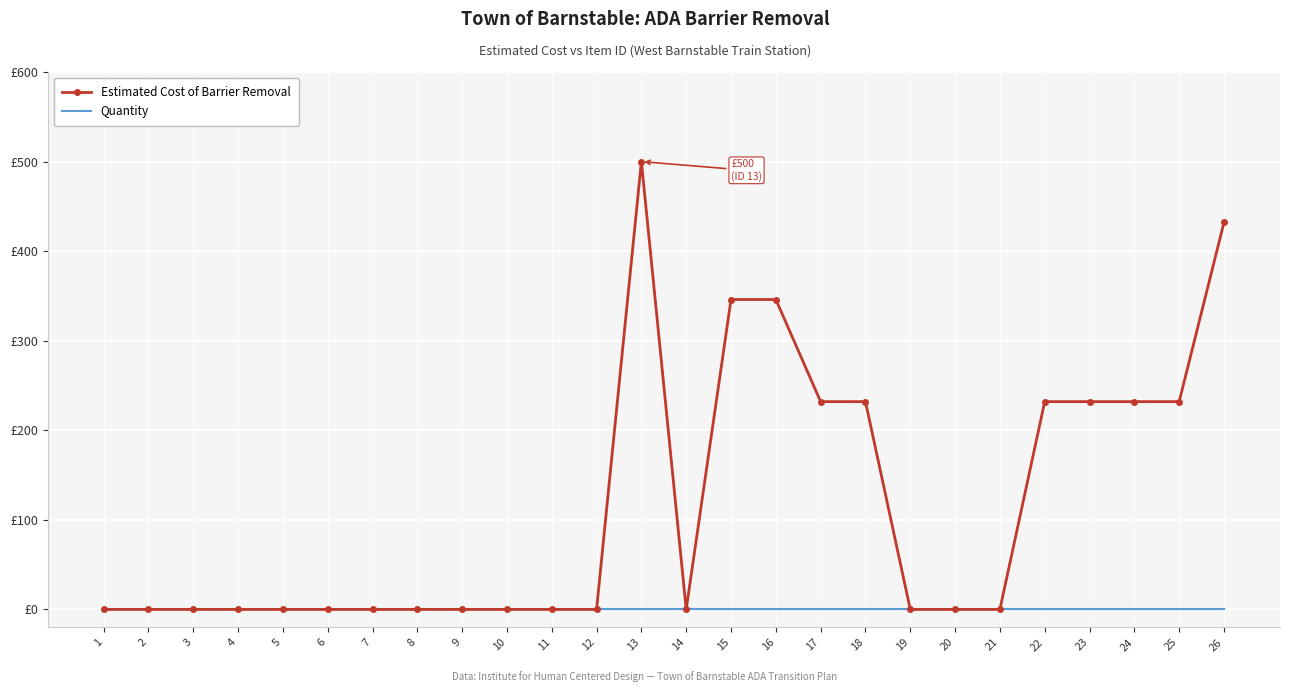

Is the value of Estimated Cost of Barrier Removal at 25 greater than the value of Quantity at 24?

Yes